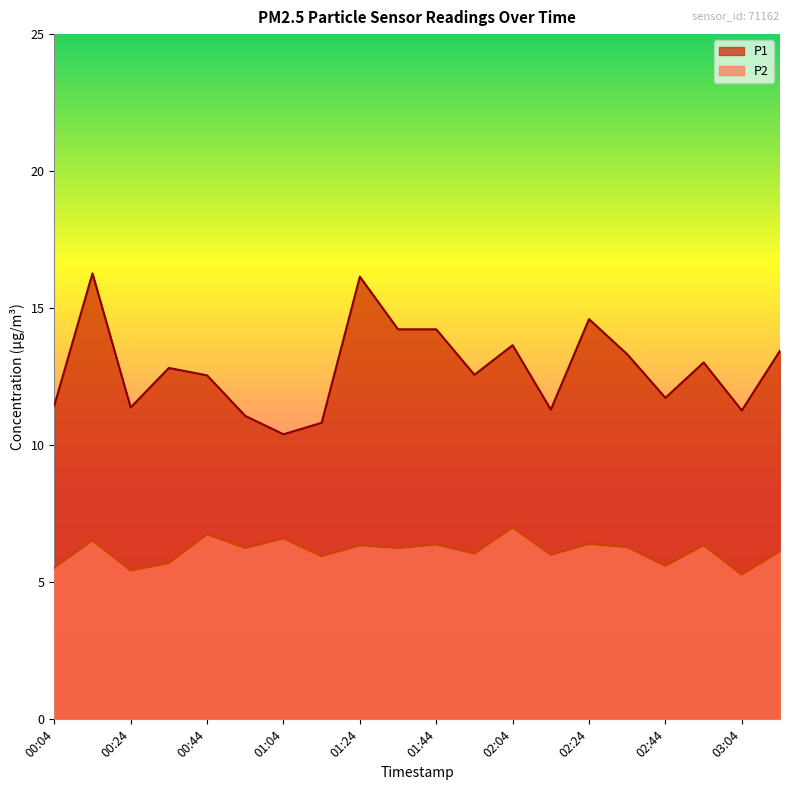

Does the chart display data point markers on the line(s)?

No